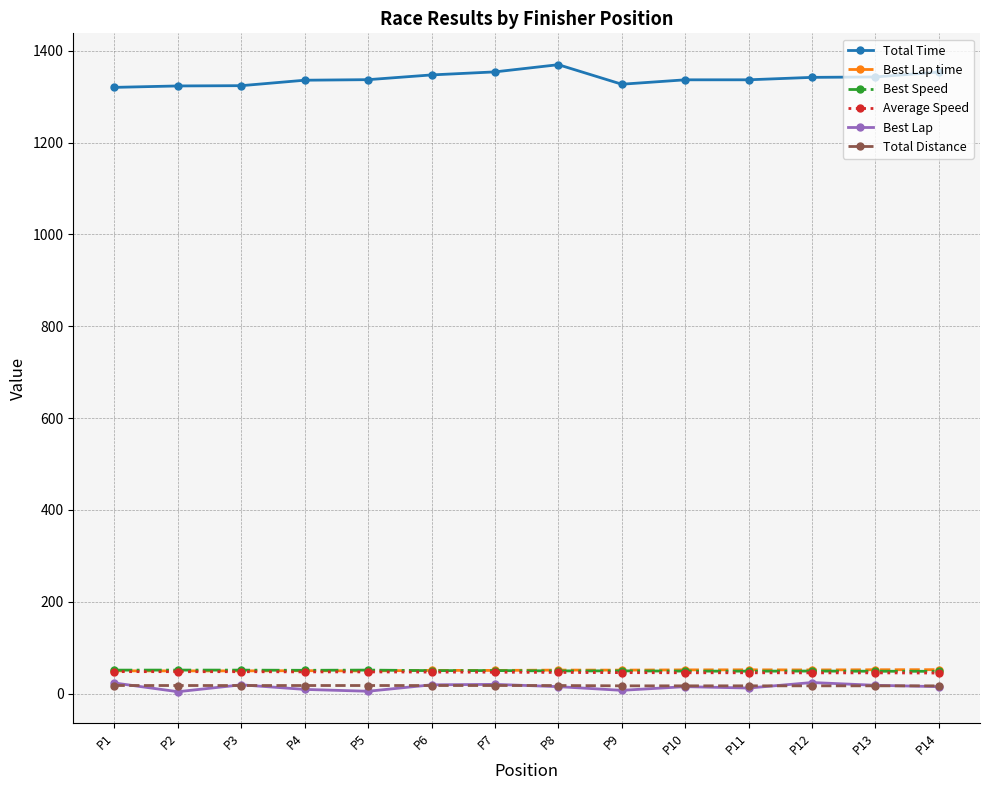

What is the highest value of the Average Speed series?

47.7